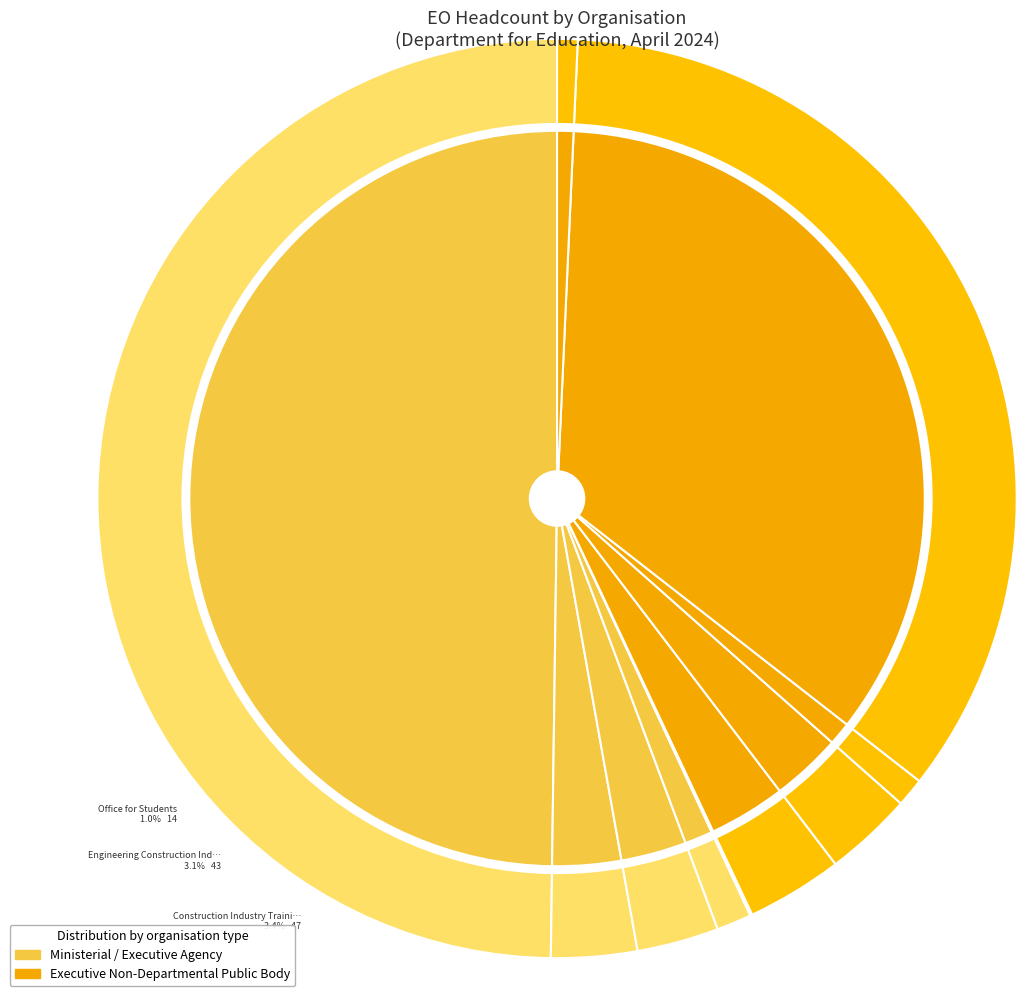

Do Education & Skills Funding Agency and Standards and Testing Agency together represent more than half of the pie?

No